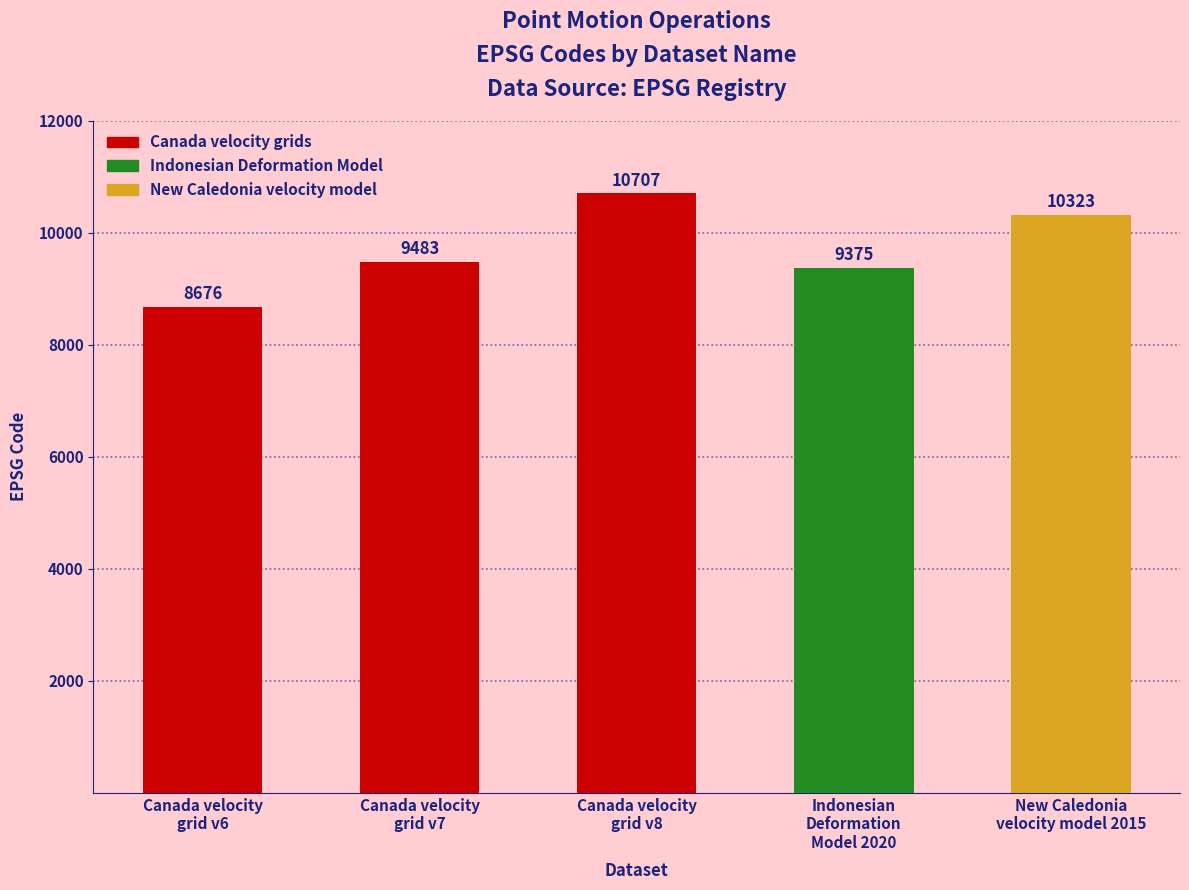

What is the approximate value at Indonesian
Deformation
Model 2020?

9375